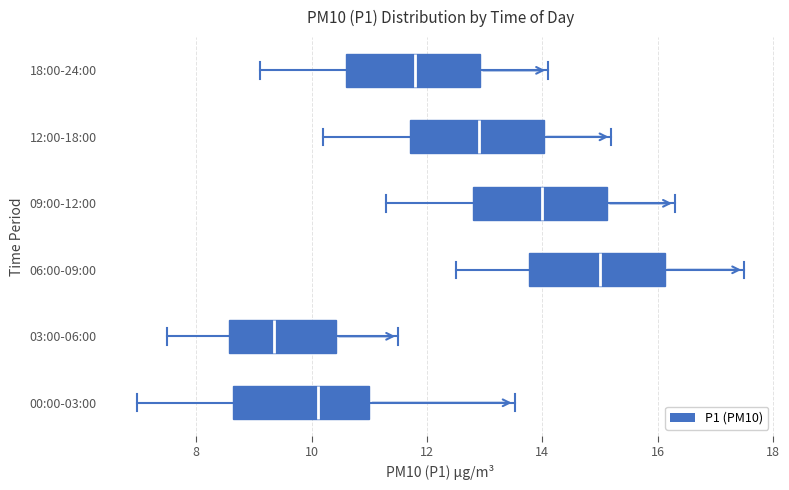

Where does the median line of the box for 18:00-24:00 sit on the x-axis? The values are not printed on the chart, so give them approximately, as read against the axis.

11.8